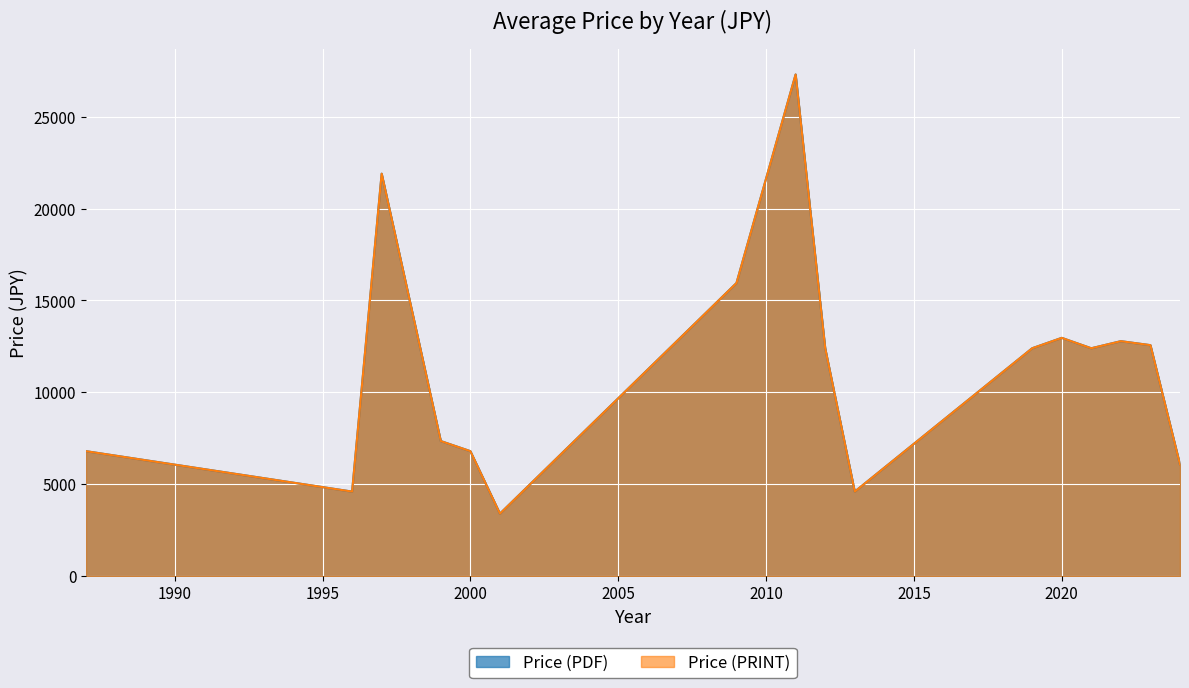

After their last crossing, which series has the higher values: labels or Price (PRINT)?

Price (PRINT)